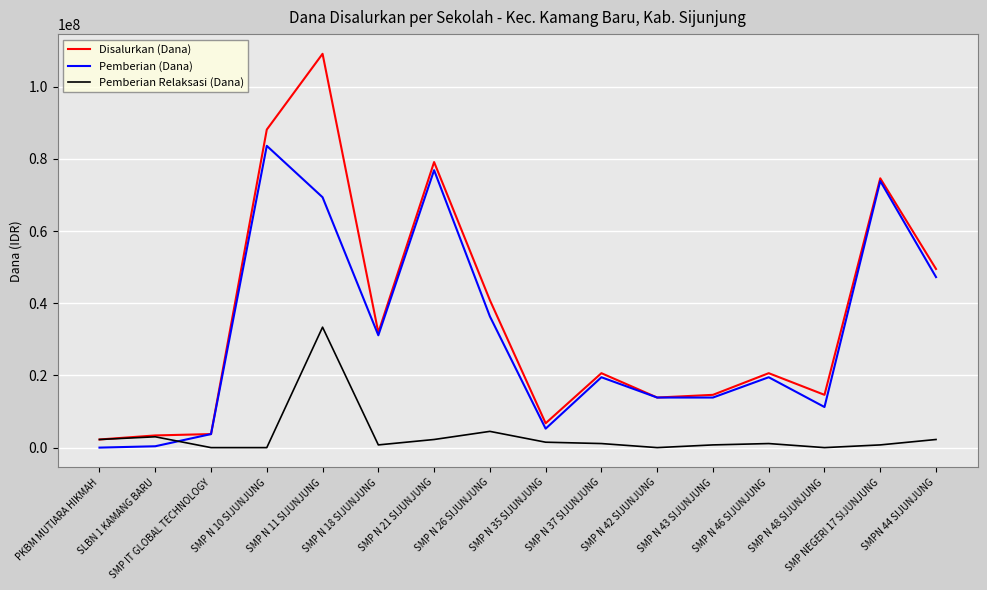

What is the maximum value for Disalurkan (Dana)?

109125000